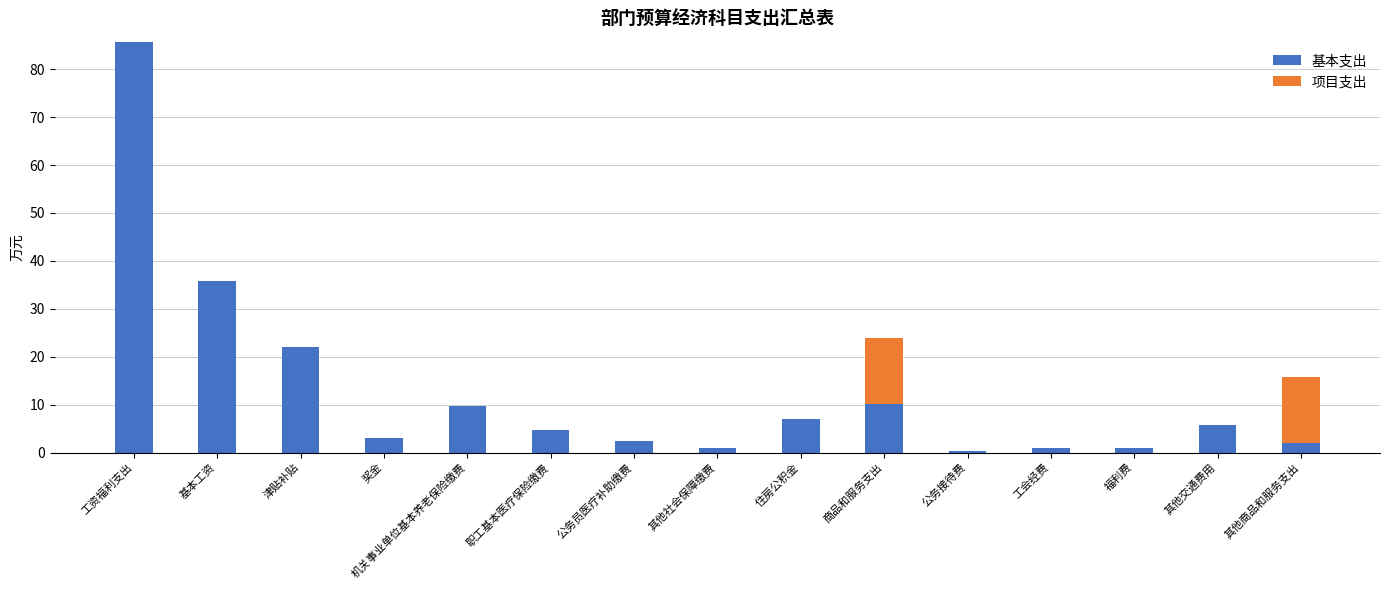

Is it true that 基本支出 equals 2.5 at 住房公积金?

False